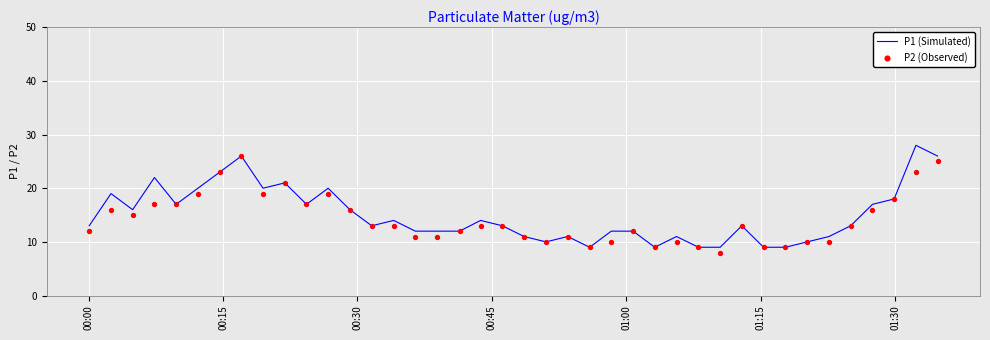

Which series contains the lowest Y value?

P2 (Observed)